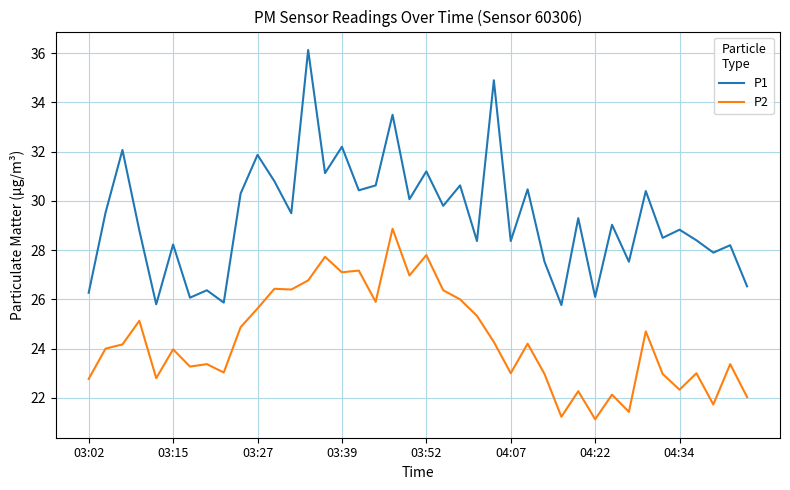

True or false: P1 and P2 cross at least once.

False